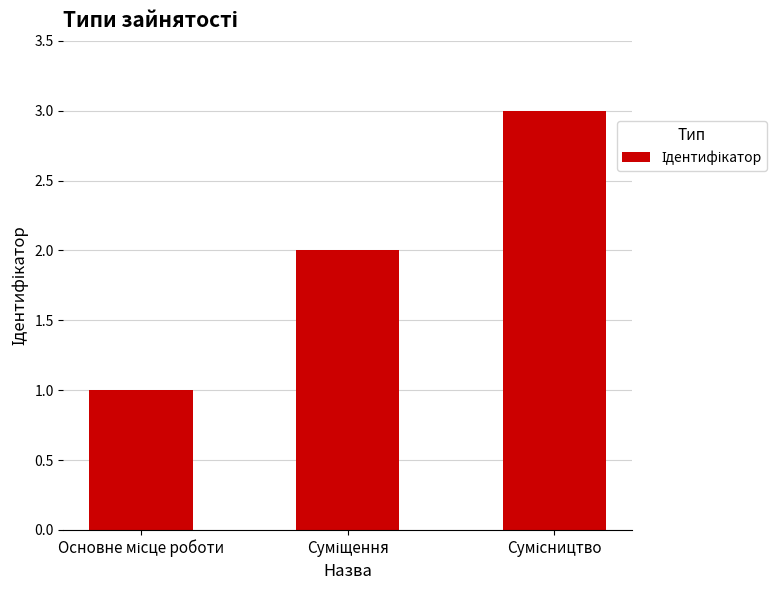

How many categories are shown in the chart?

3